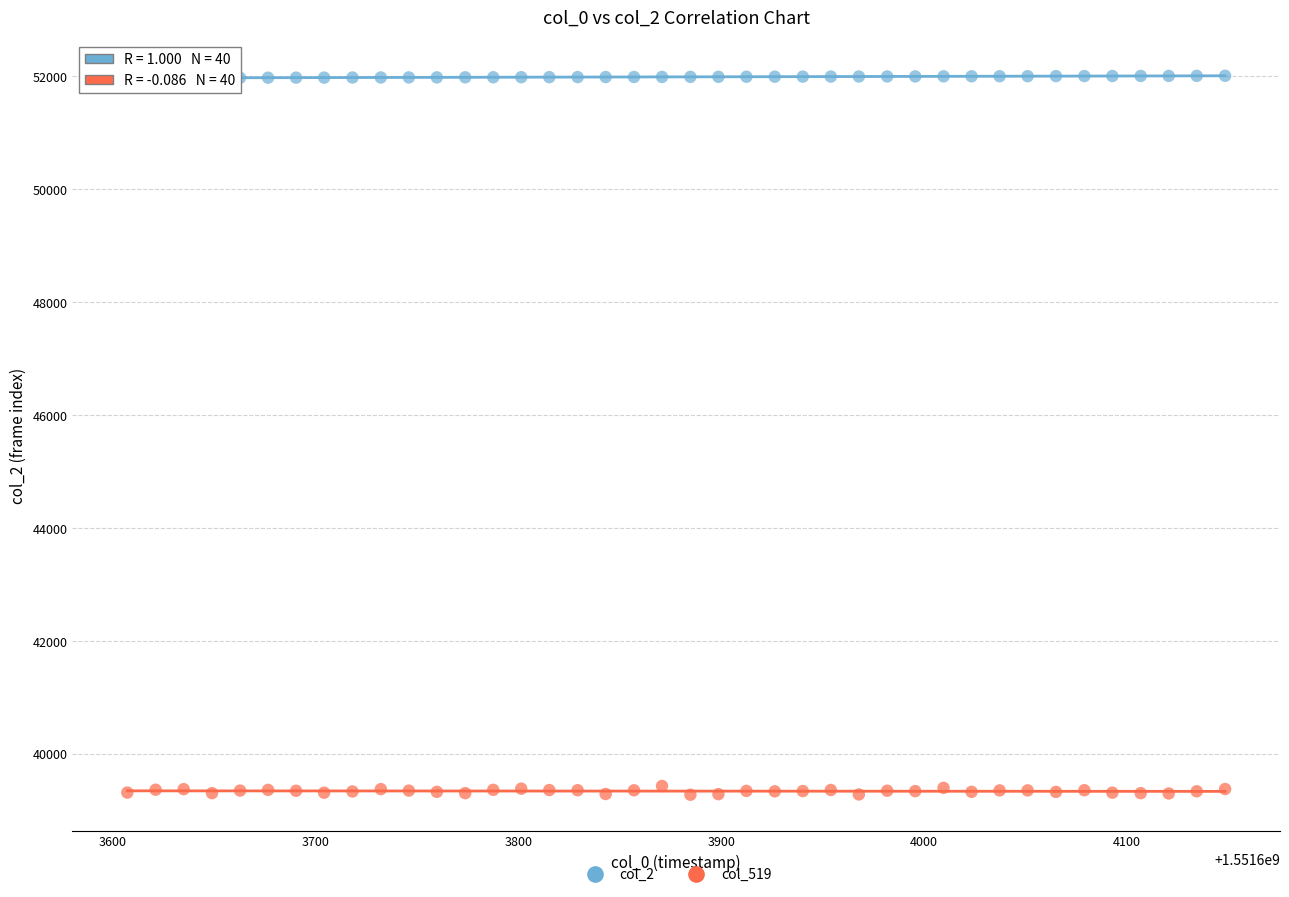

Which series contains the highest Y value?

col_2